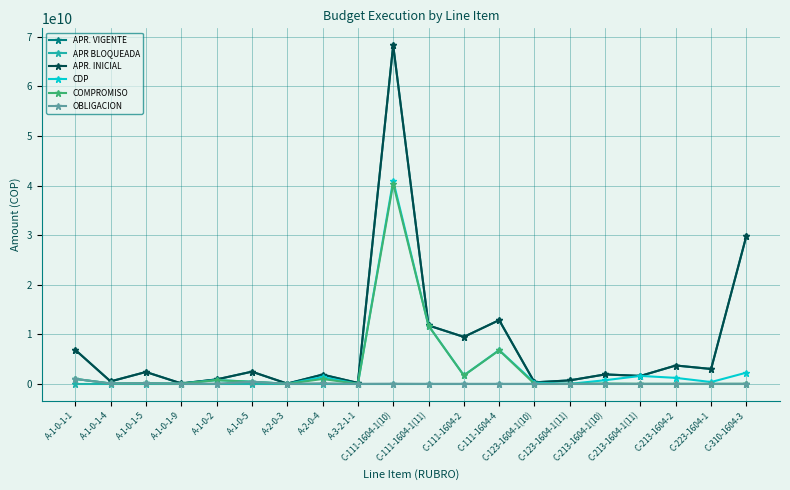

True or false: APR BLOQUEADA and CDP cross at least once.

False